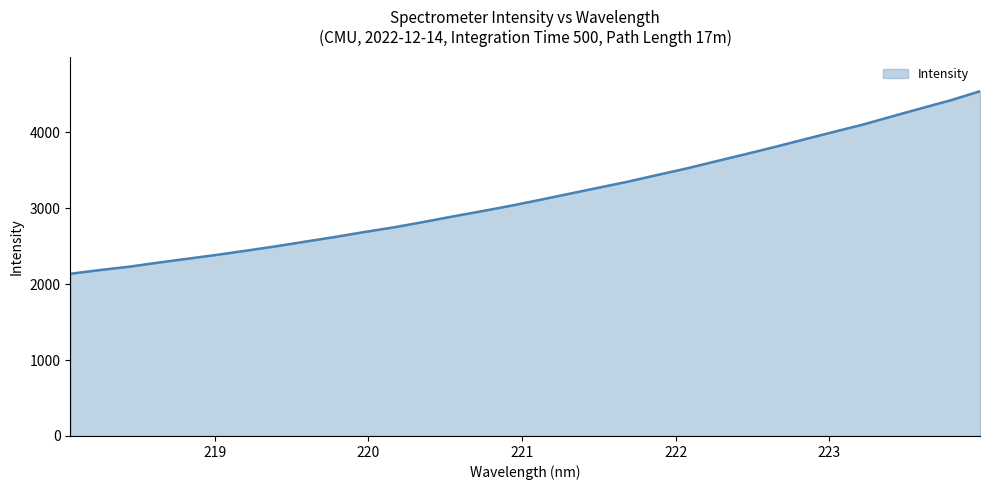

What is the greatest value displayed?

4543.2